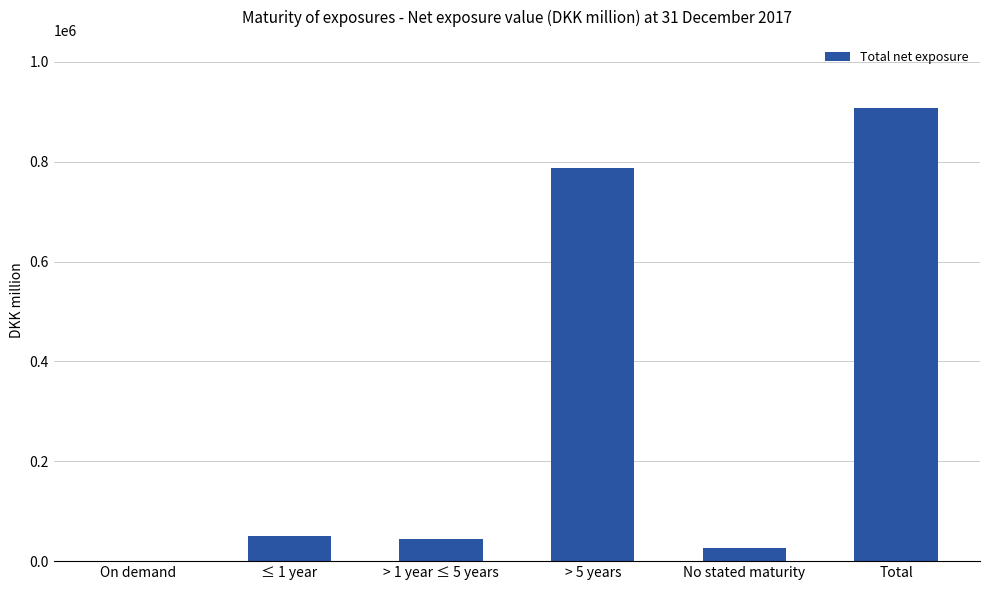

Where is the data nearest to the value 453867?

> 5 years